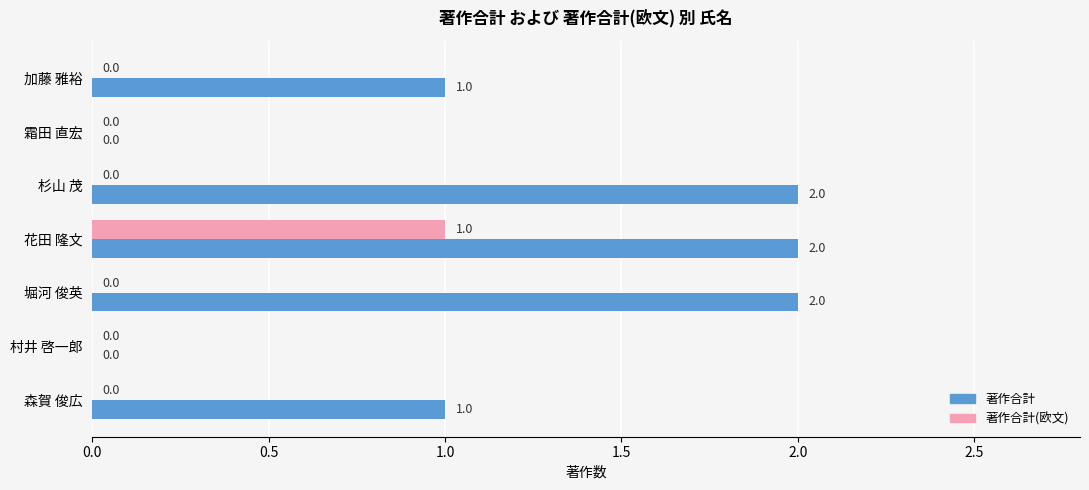

How many 著作合計(欧文) values are between 0 and 1?

7